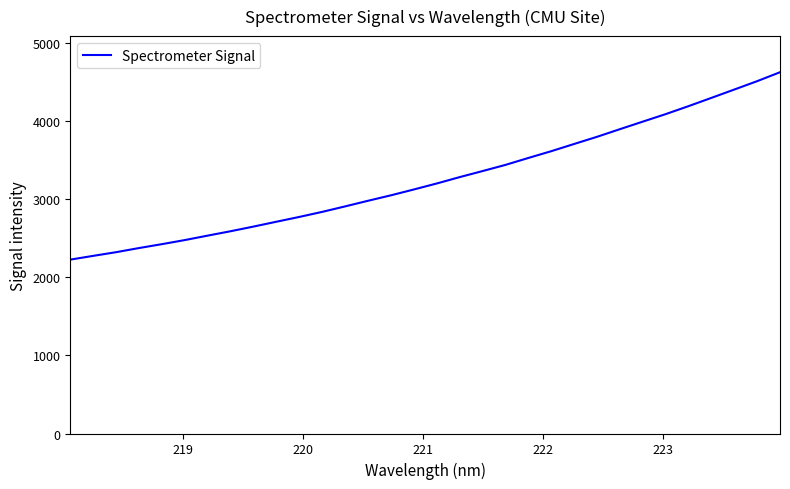

What is the maximum value shown in the chart?

4623.3